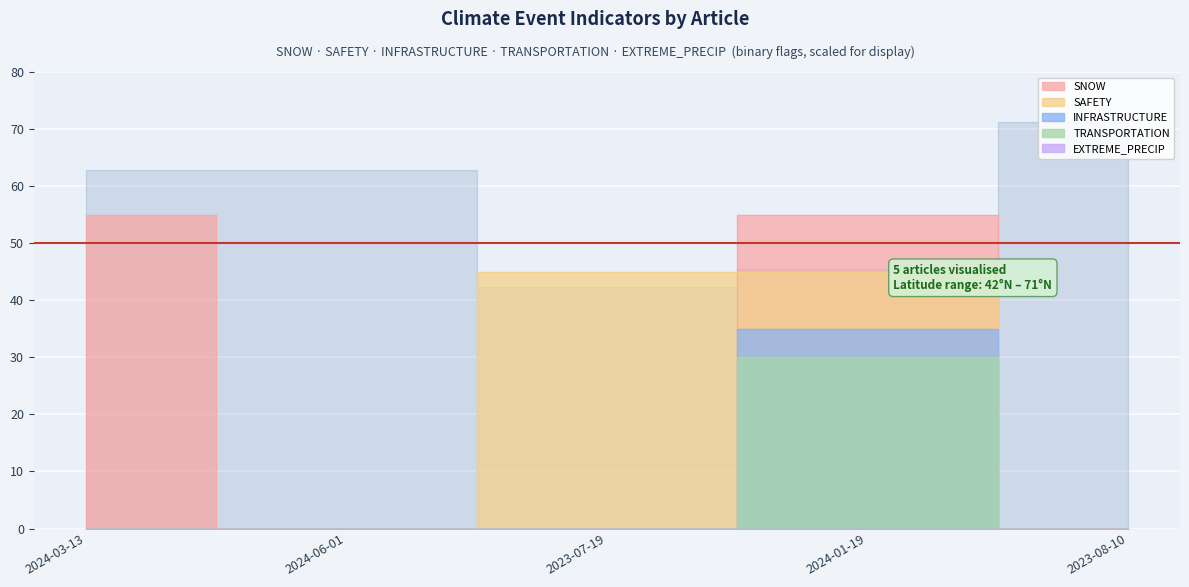

What is the total value across all series at 2024-01-19?

165